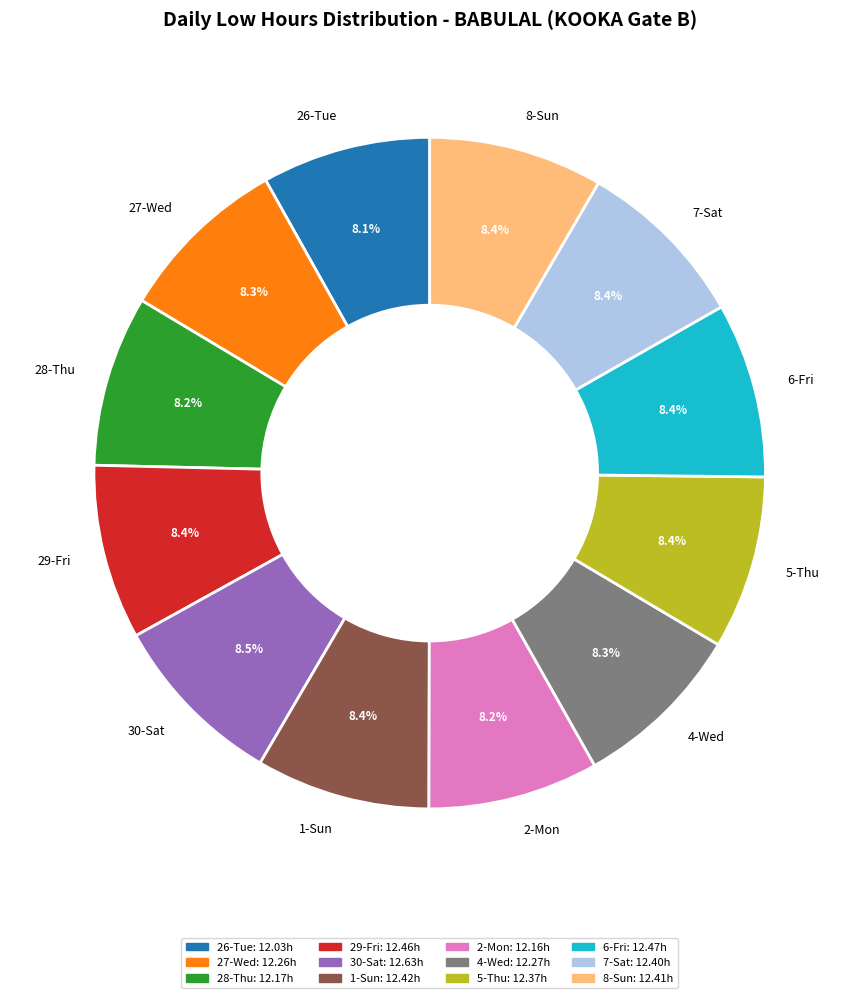

How much of the chart is everything except 4-Wed?

91.7%